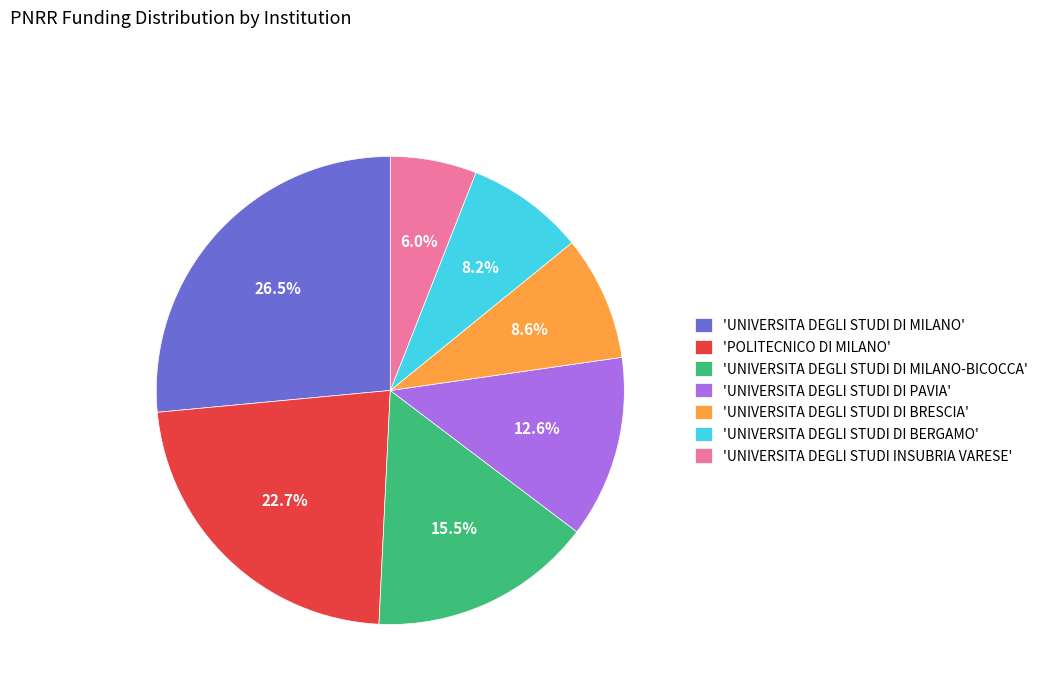

How much of the chart is everything except 'UNIVERSITA DEGLI STUDI DI MILANO-BICOCCA'?

84.5%